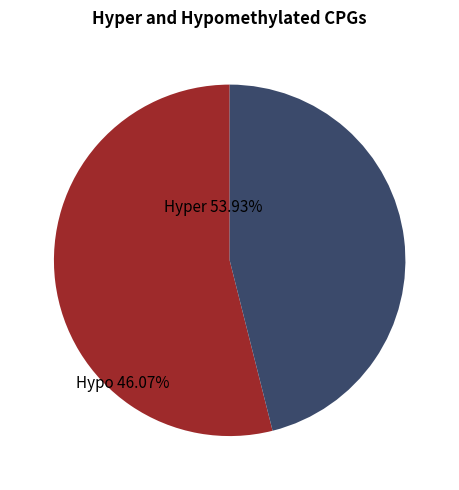

Is there a majority slice in this chart?

Yes